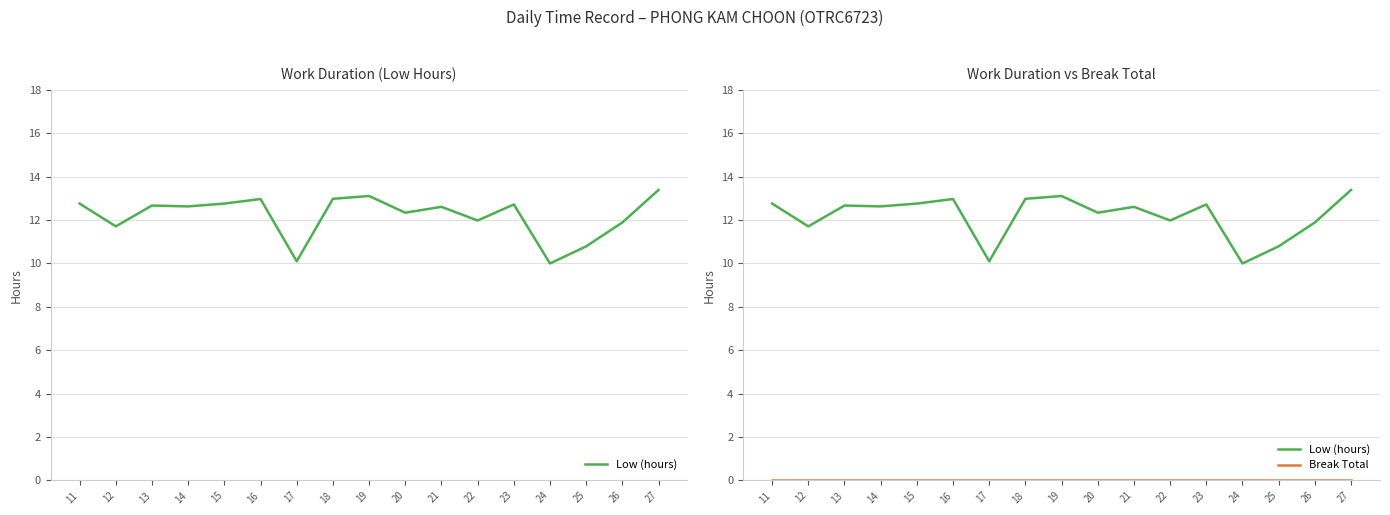

True or false: Break Total and Low (hours) cross at least once.

False